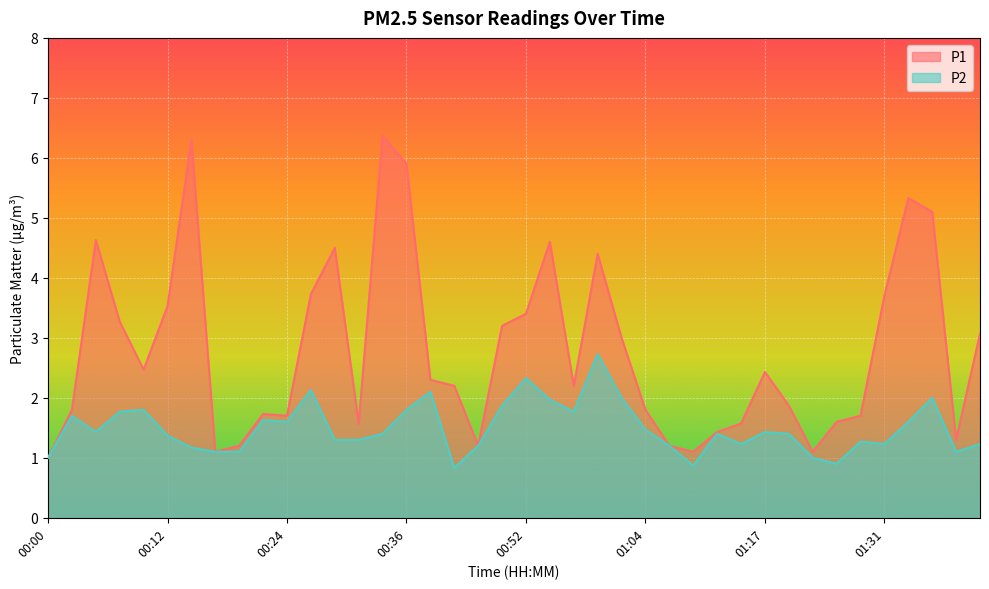

What is the average value of the P1 series?

2.8